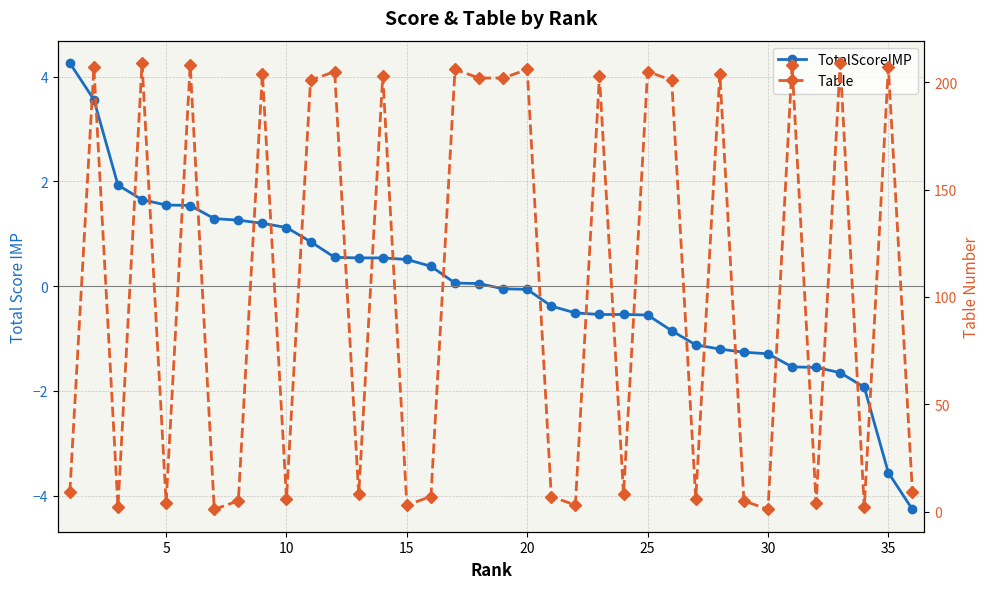

Which series changed the most between 0 and 9?

TotalScoreIMP